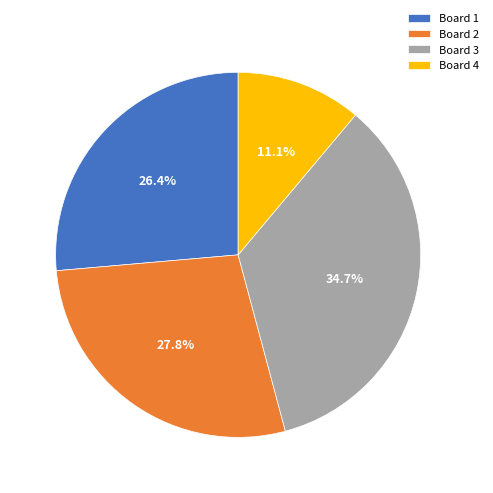

Is the sum of Board 2 and Board 3 greater than half?

Yes